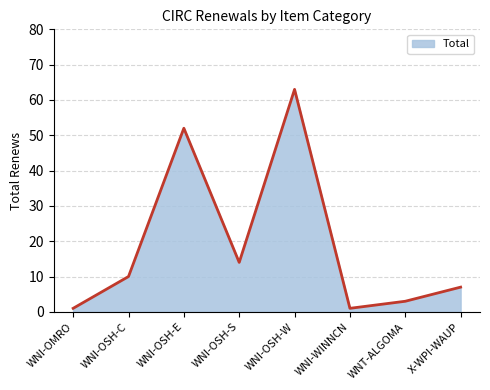

How many values are below 10?

4